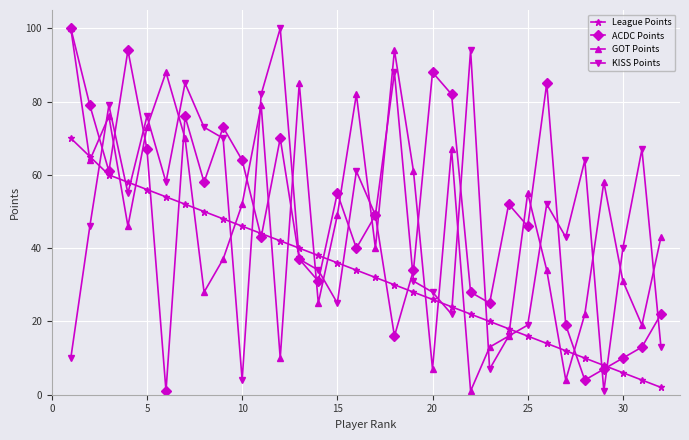

How many interior local valleys does the GOT Points series have?

10